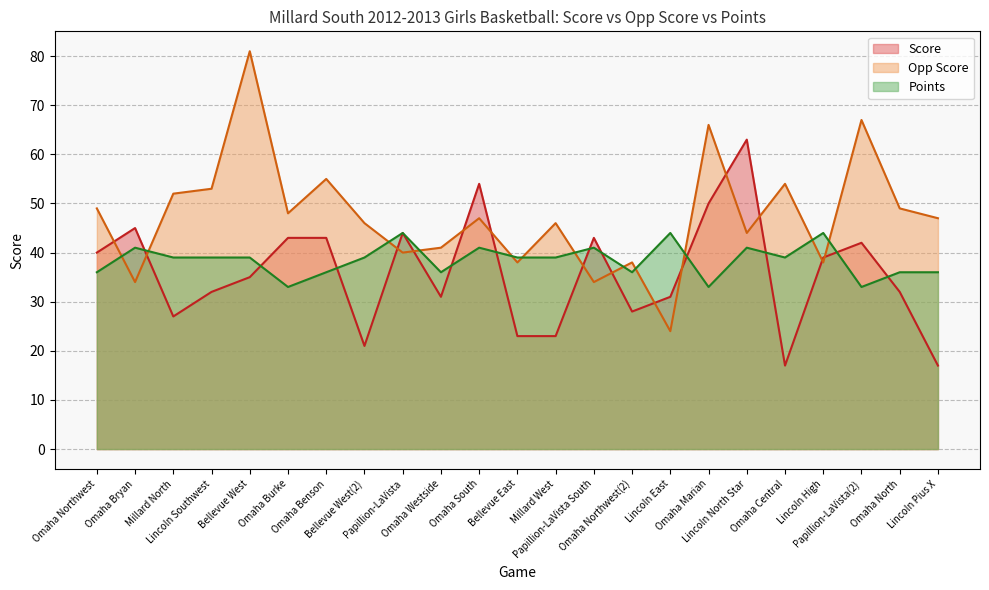

Read the Score value at Omaha Benson, to the nearest 10.

40